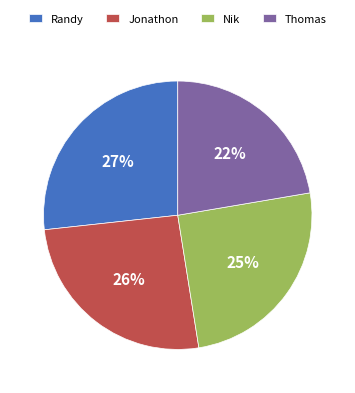

Does any single category account for the majority?

No